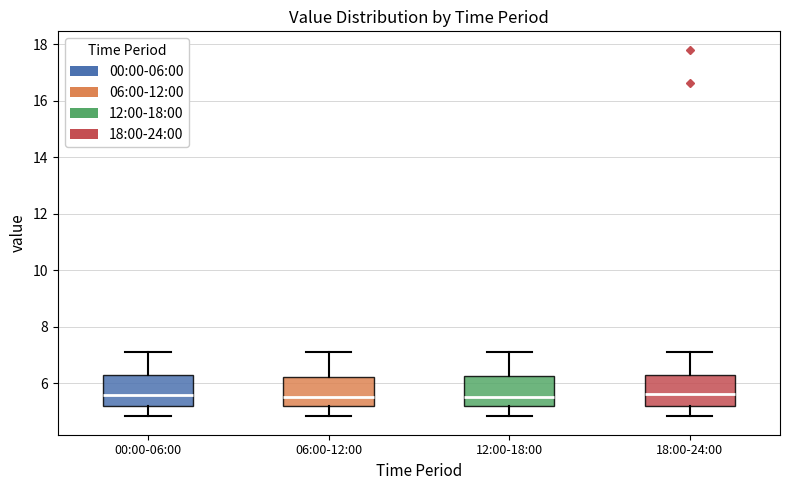

Reading left to right, read every box against the y-axis: the position of its median line, the range the box covers, and the ends of its whiskers. The values are not printed on the chart, so give them approximately, as read against the axis.

00:00-06:00: median 5.6, box 5.2 to 6.4, whiskers 4.8 to 7.2
06:00-12:00: median 5.6, box 5.2 to 6.2, whiskers 4.8 to 7.2
12:00-18:00: median 5.6, box 5.2 to 6.2, whiskers 4.8 to 7.2
18:00-24:00: median 5.6, box 5.2 to 6.4, whiskers 4.8 to 7.2